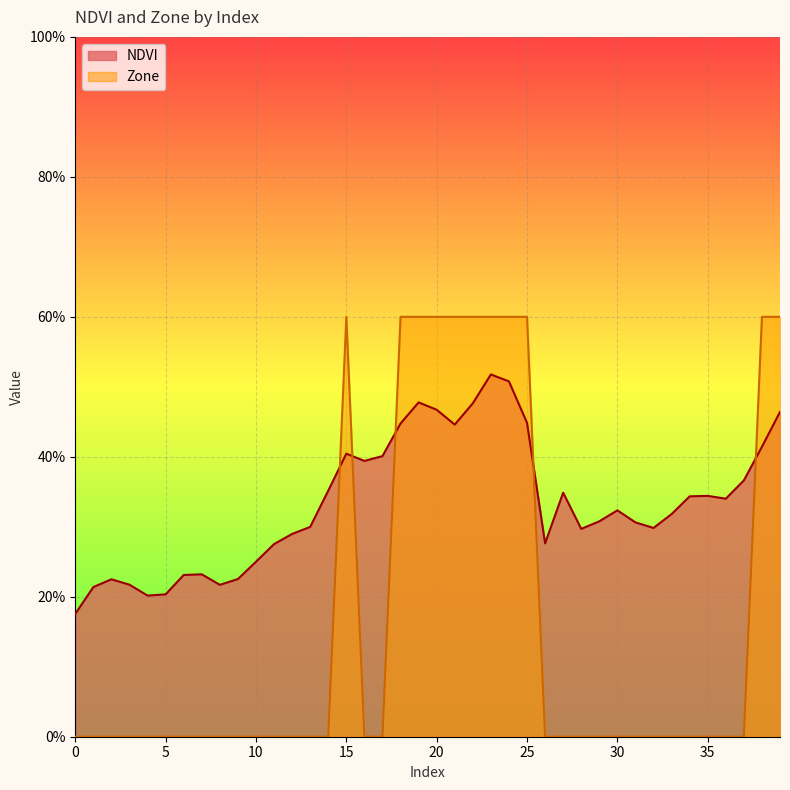

Where is the first local maximum for Zone?

15